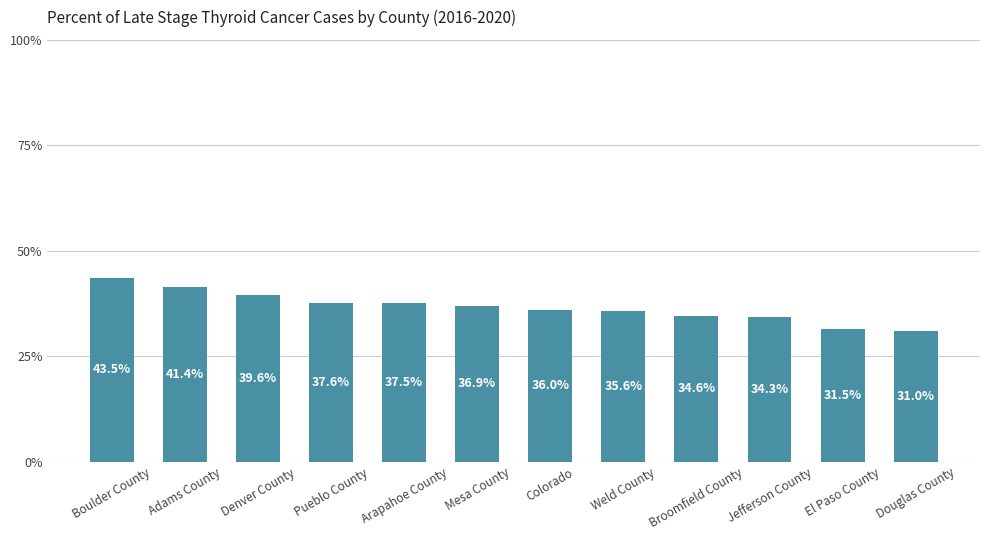

What is the label of the 12th bar from the left?

Douglas County